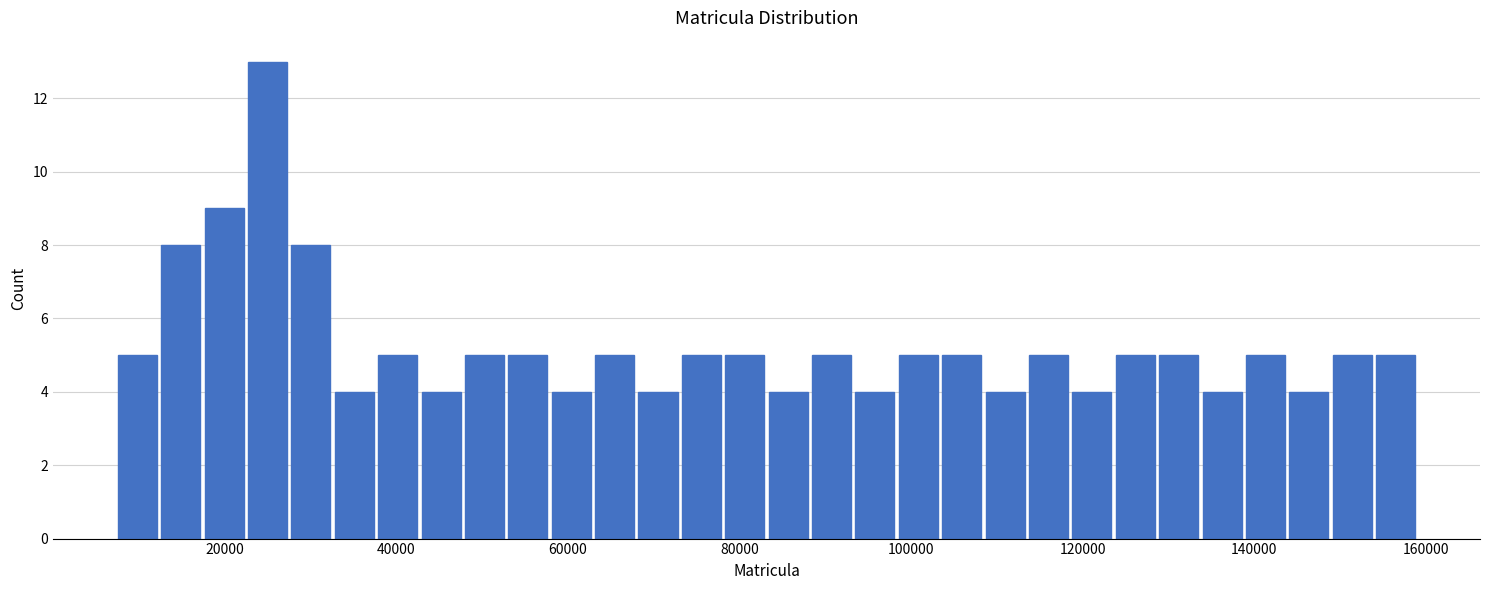

Read against the x-axis, roughly where is the centre of the tallest bar?

26000